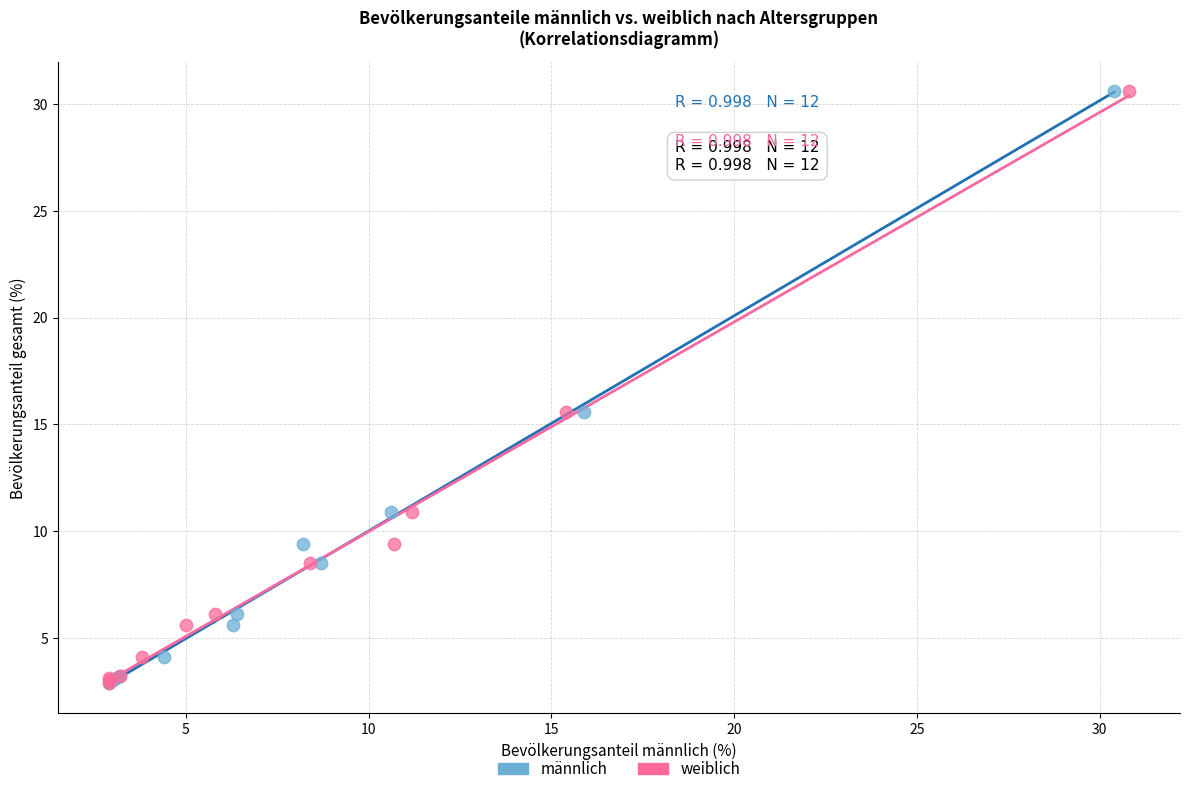

What are all the series names shown in the legend?

männlich, weiblich